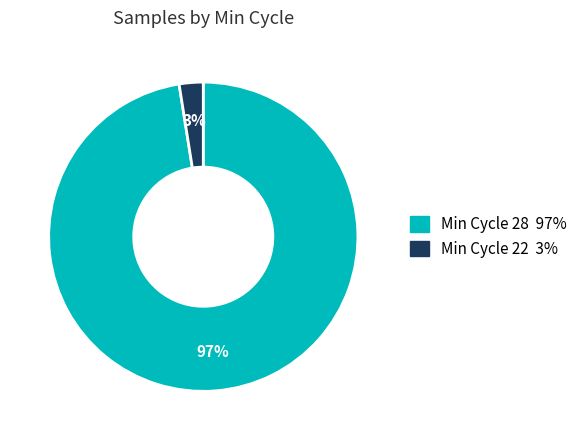

Is there a majority slice in this chart?

Yes